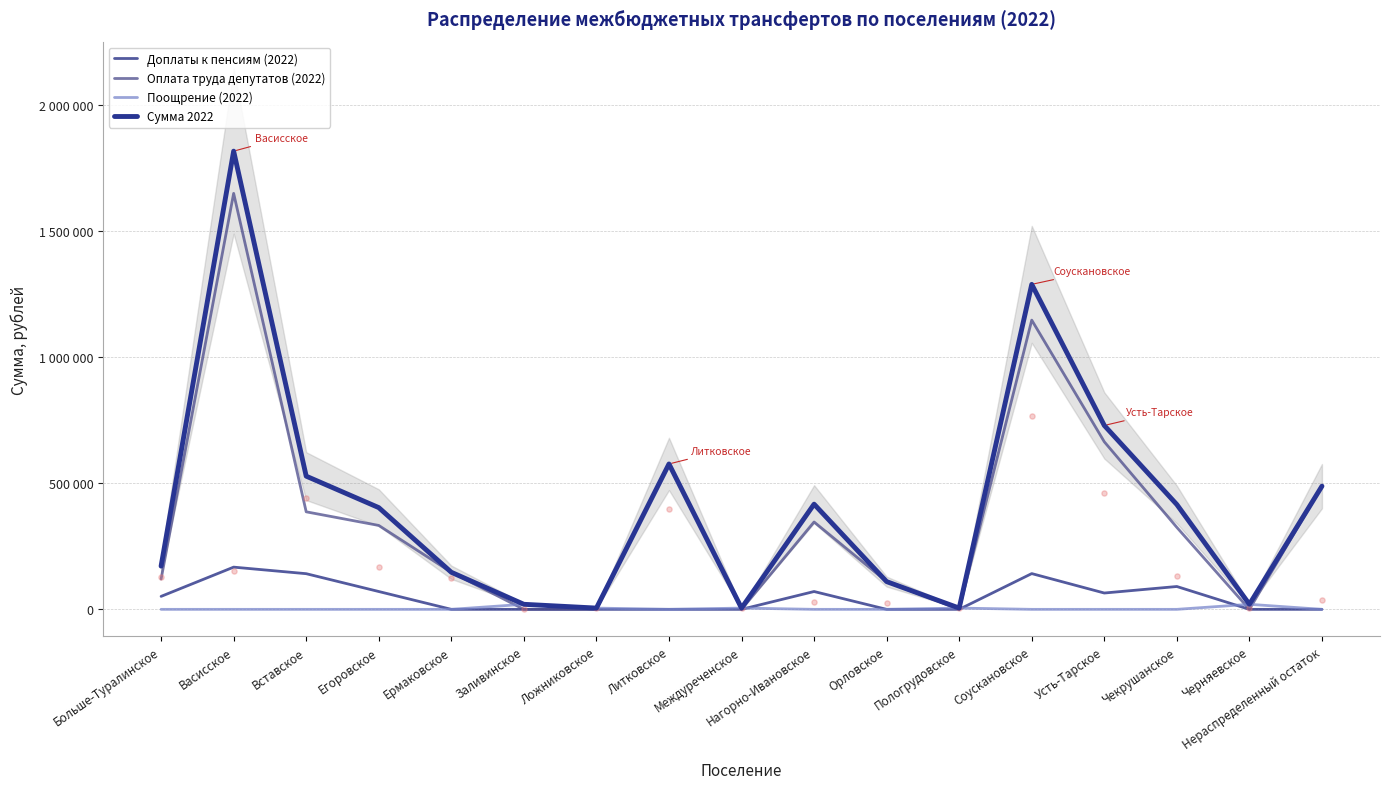

Which series has the largest total across all categories?

Сумма 2022